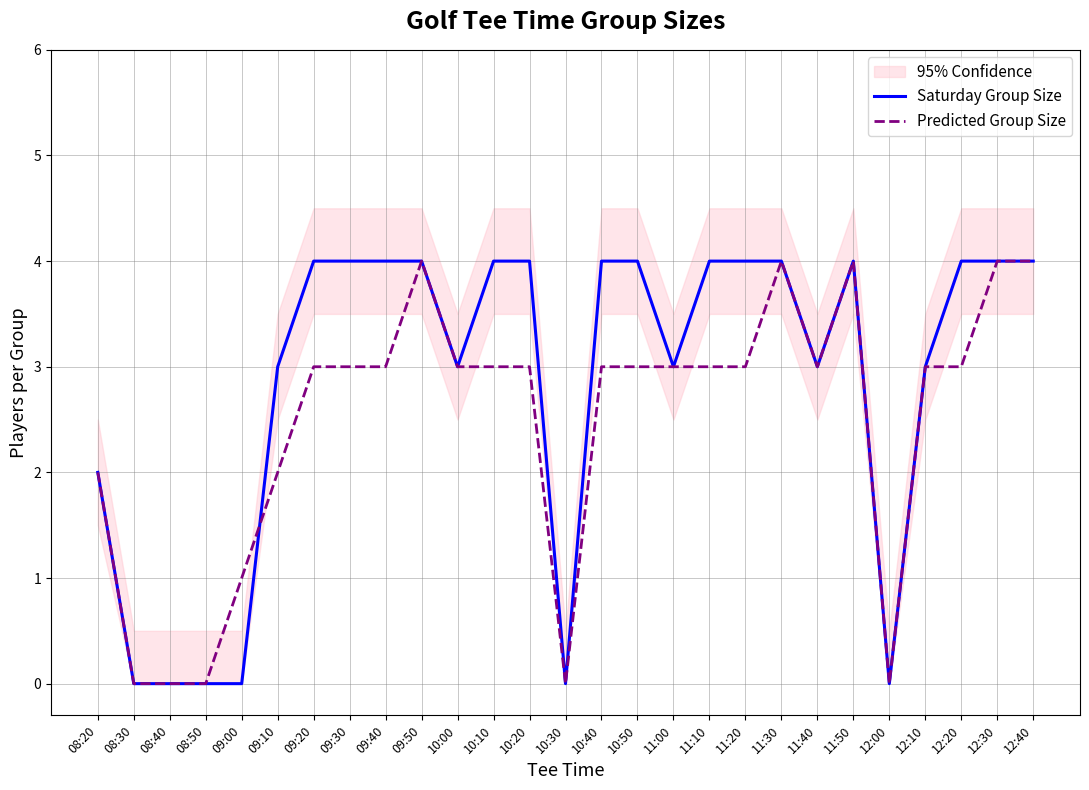

Is it true that Predicted Group Size equals 4 at 12:30?

True